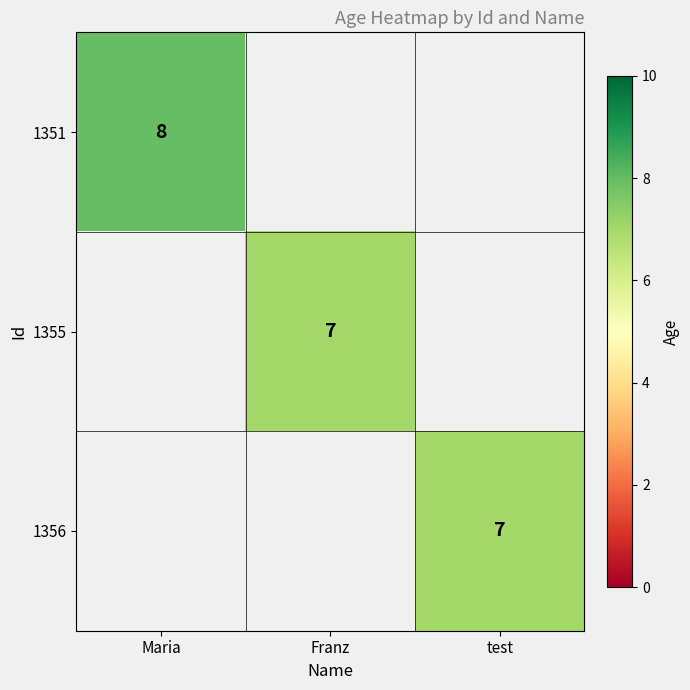

The 1355 series shows 12 at Franz. True or false?

False